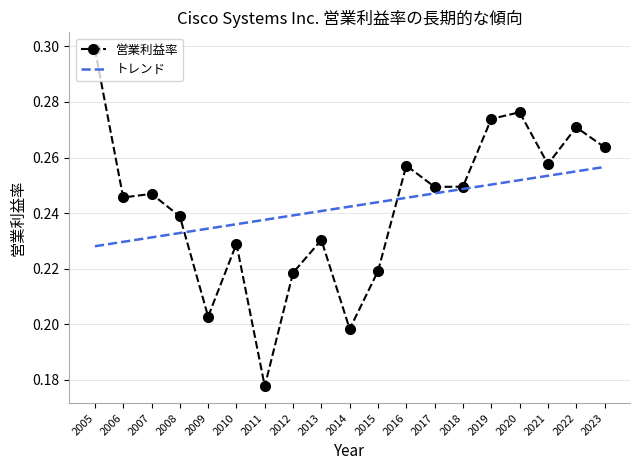

The 営業利益率 series shows 0.4 at 2006. True or false?

False